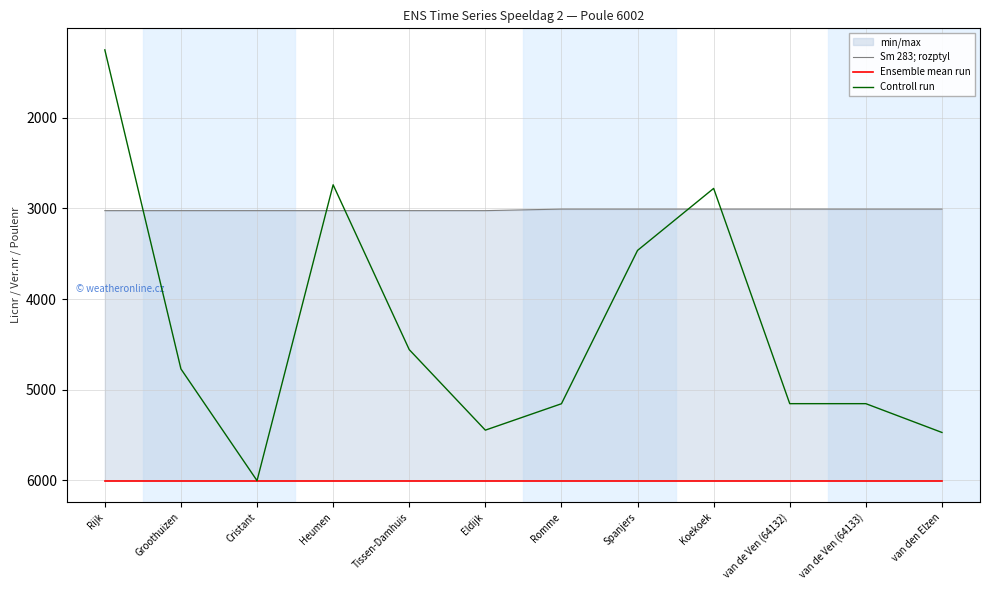

At which category does the chart reach its peak across all series?

Rijk